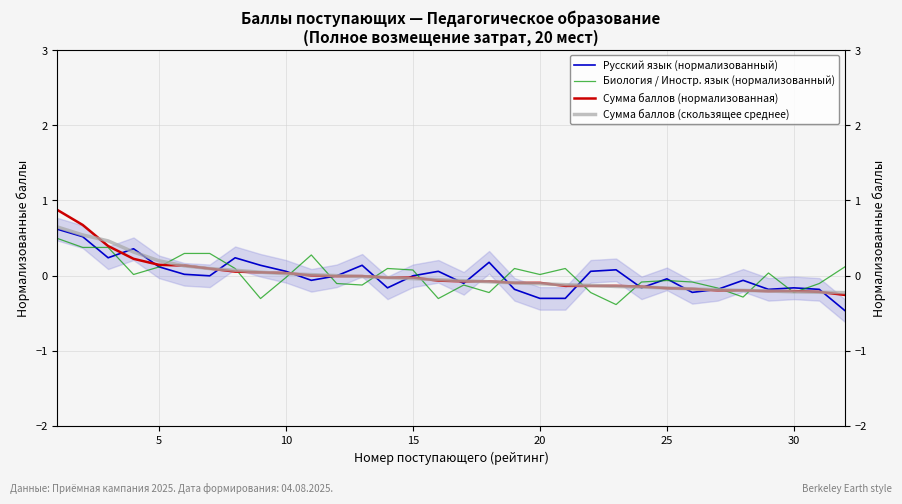

What is the maximum value shown in the chart?

0.9